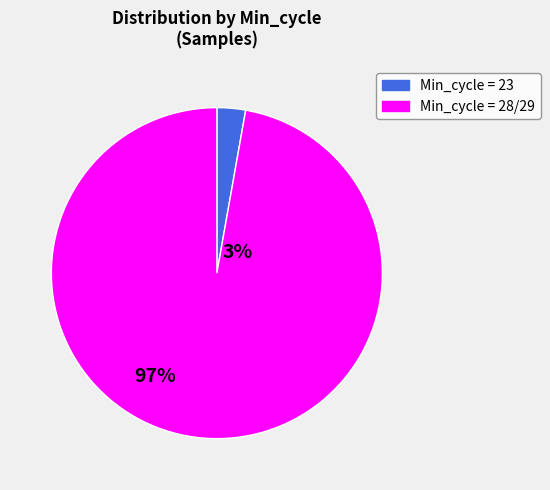

Is there any slice that represents more than half of the pie?

Yes